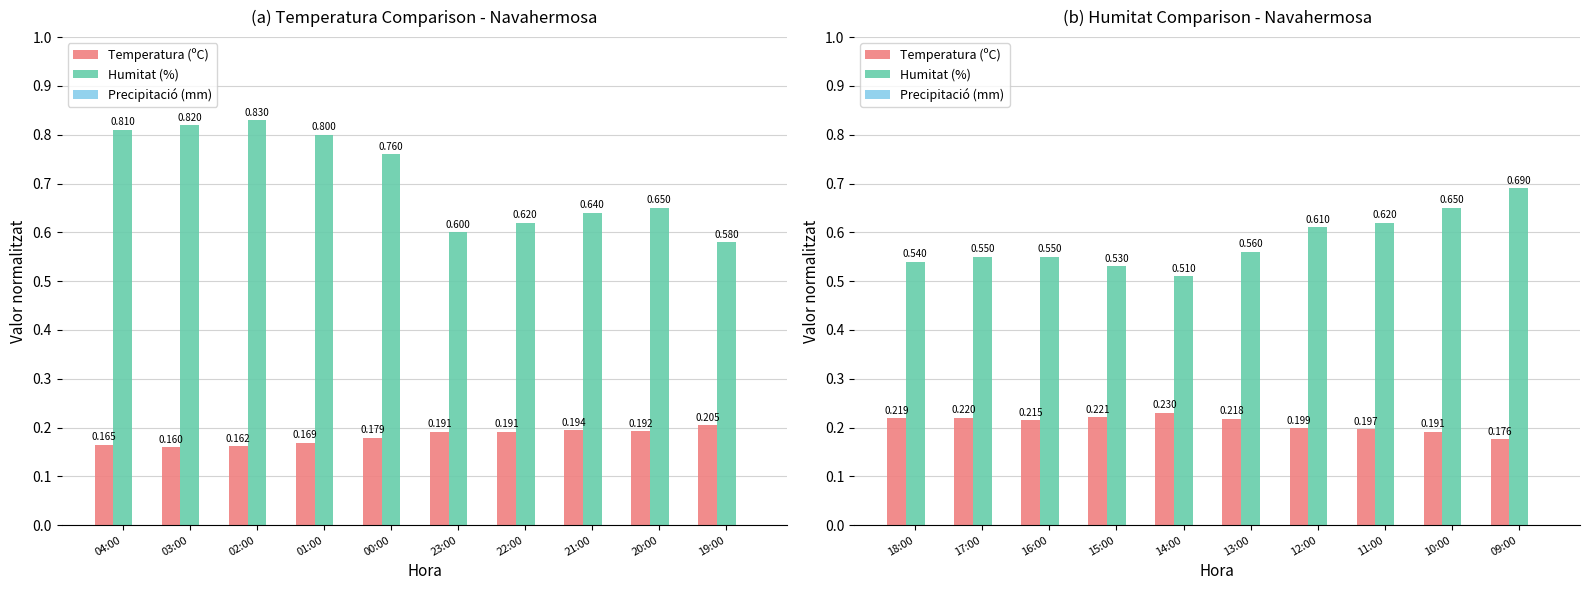

What is the sum of the Temperatura (ºC) values at 11:00 and 15:00?

0.4